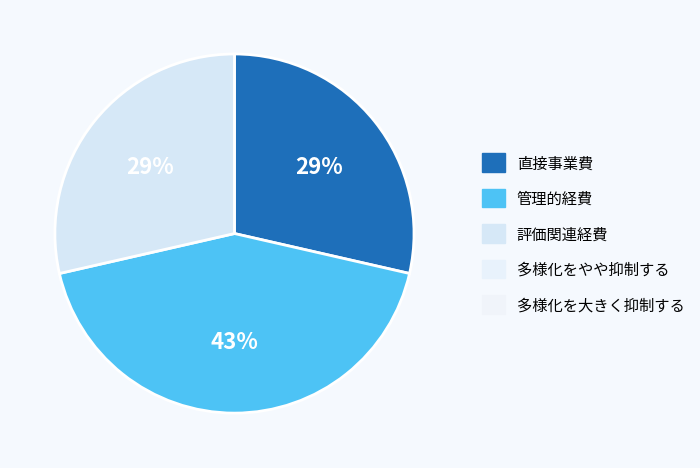

How many slices are in this pie chart?

3